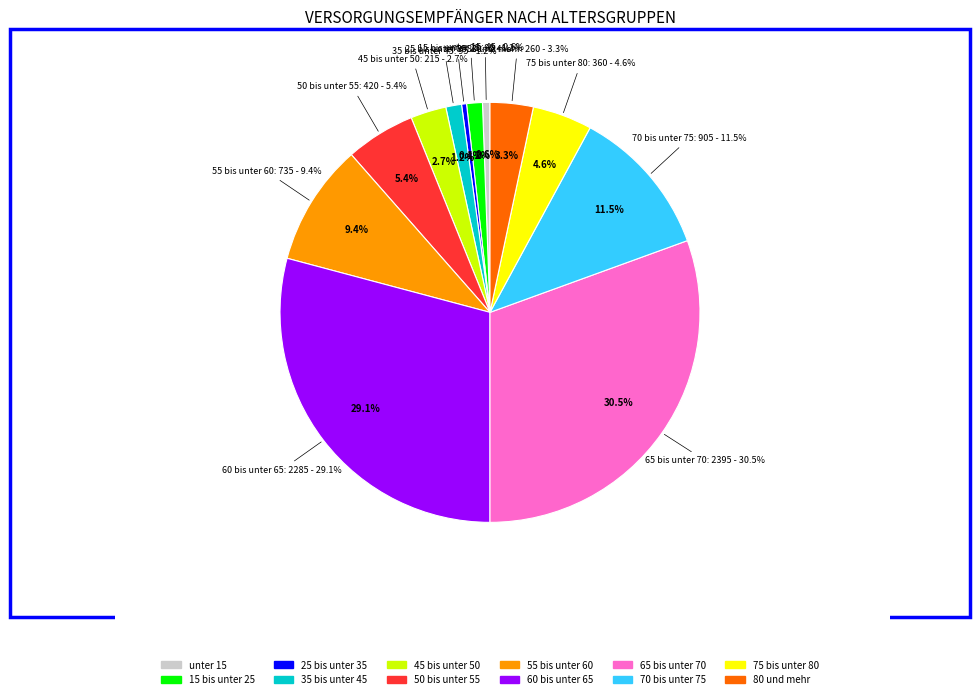

Is there any slice that represents more than half of the pie?

No